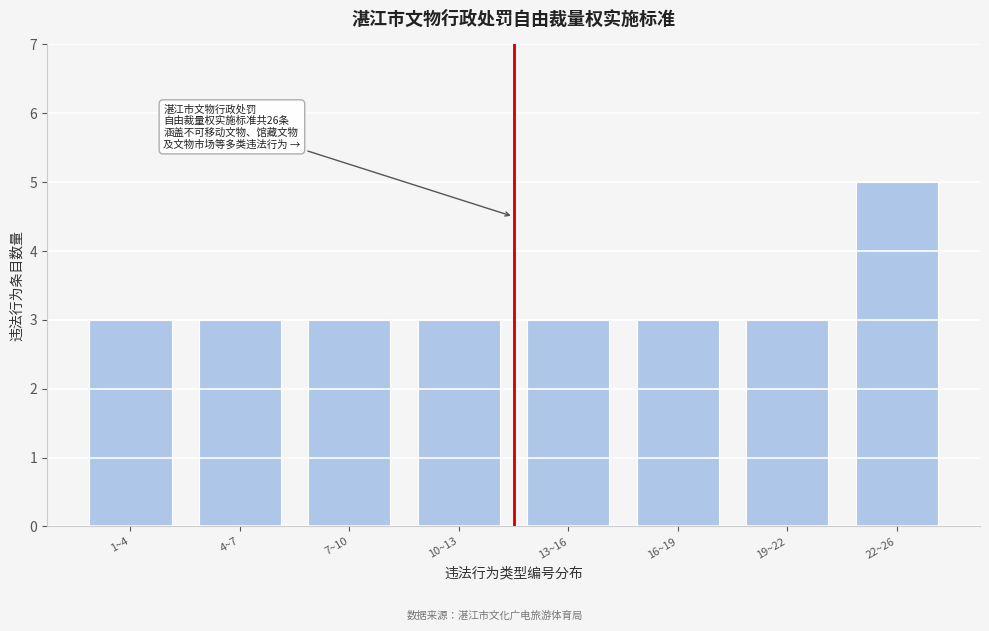

Reading left to right, extract all data points from this chart.

1~4=3	4~7=3	7~10=3	10~13=3	13~16=3	16~19=3	19~22=3	22~26=5